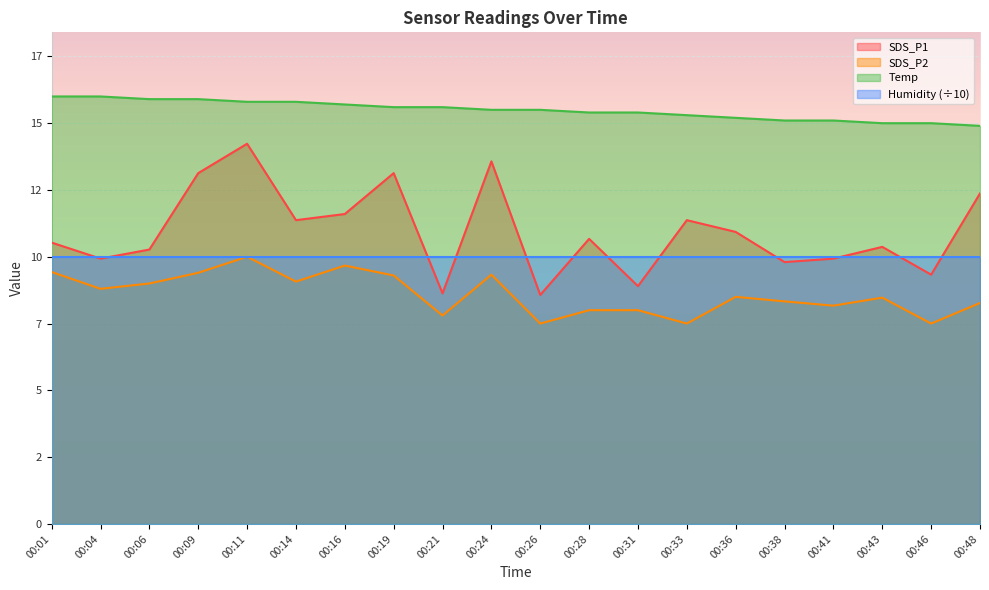

Which category has the lowest value in the Temp series?

00:48